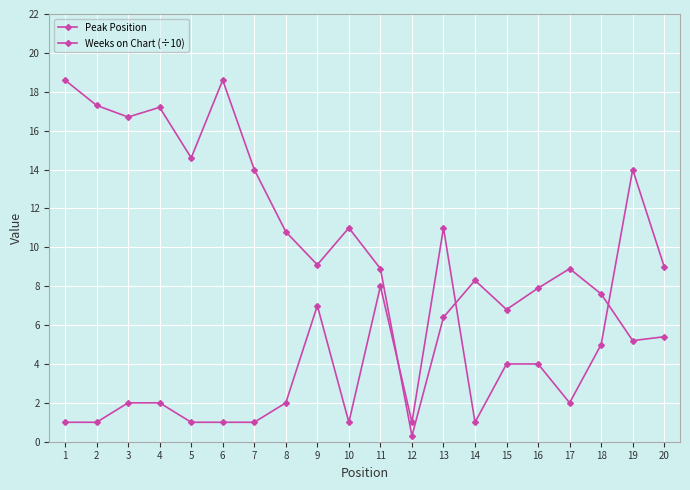

True or false: Peak Position has more than 1 points higher than both neighbors.

True